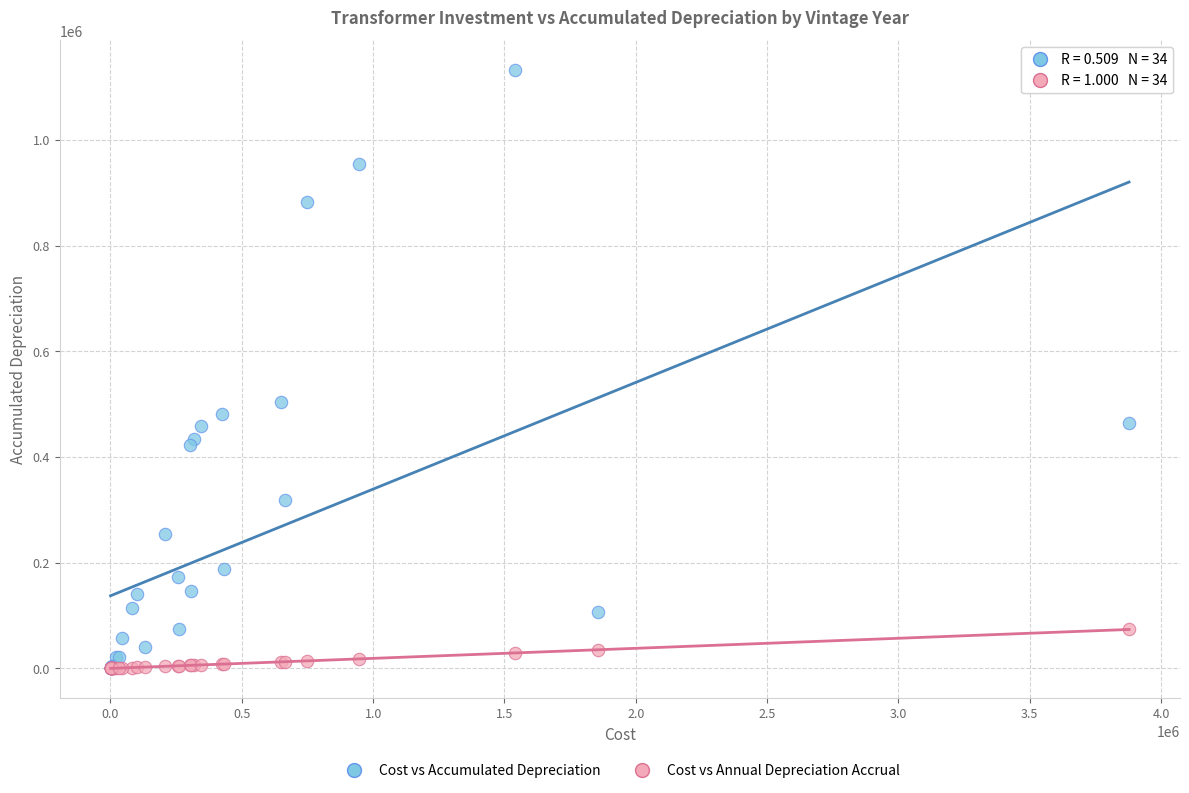

Which series reaches the maximum Y coordinate?

Cost vs Accumulated Depreciation